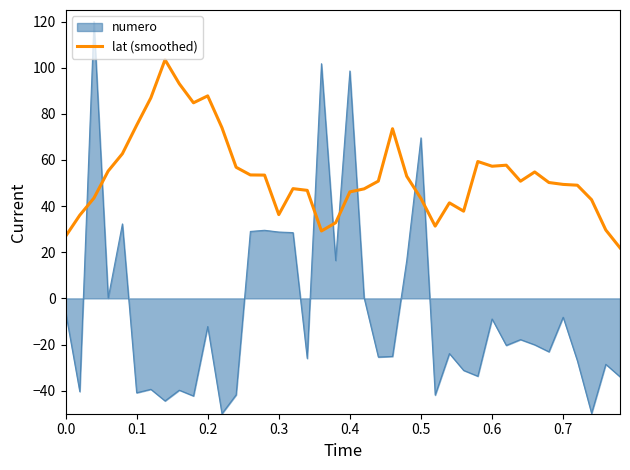

Rank the series by their average value, from lowest to highest.

numero, lat (smoothed)